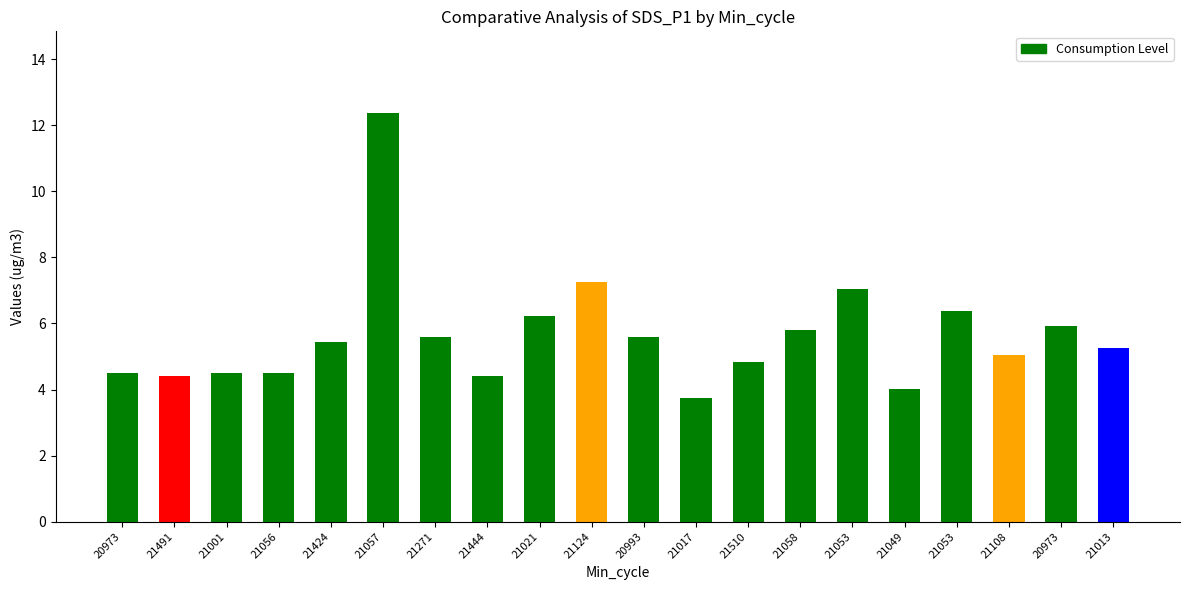

How many bars are there in total?

20